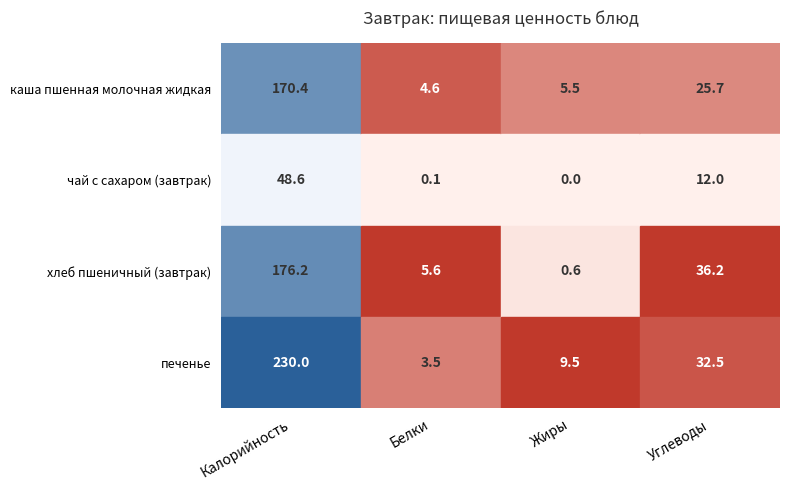

Which series has the largest total across all categories?

печенье